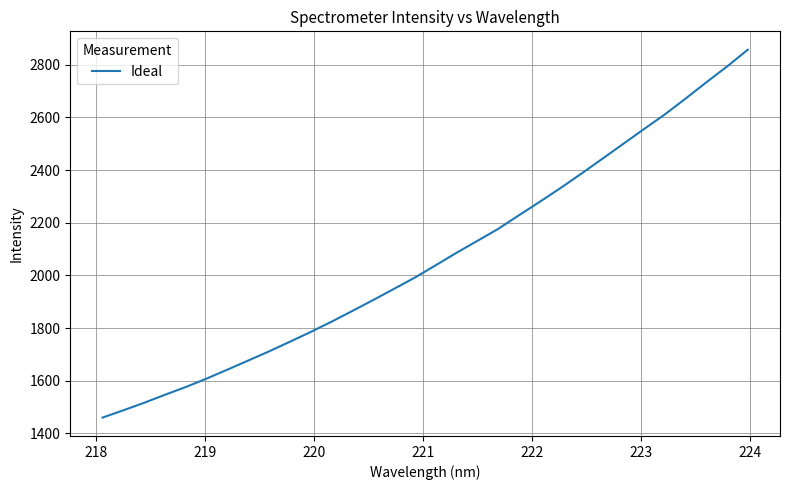

What is the maximum value shown in the chart?

2857.4